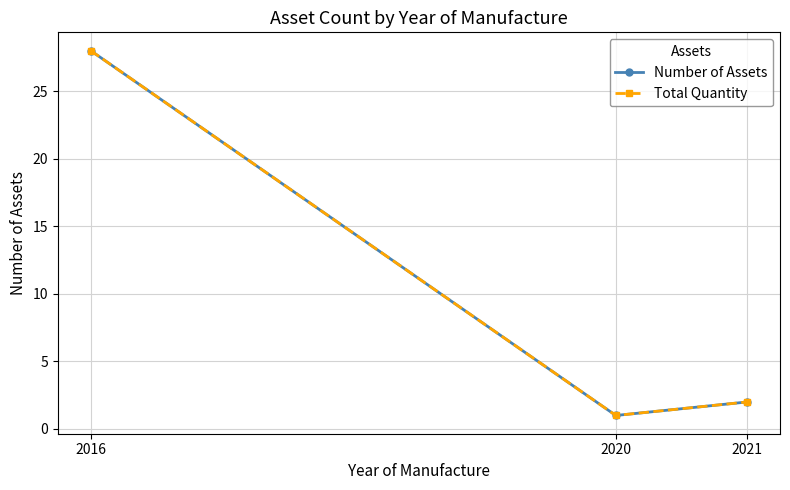

Is this an area chart (filled region under the line)?

No